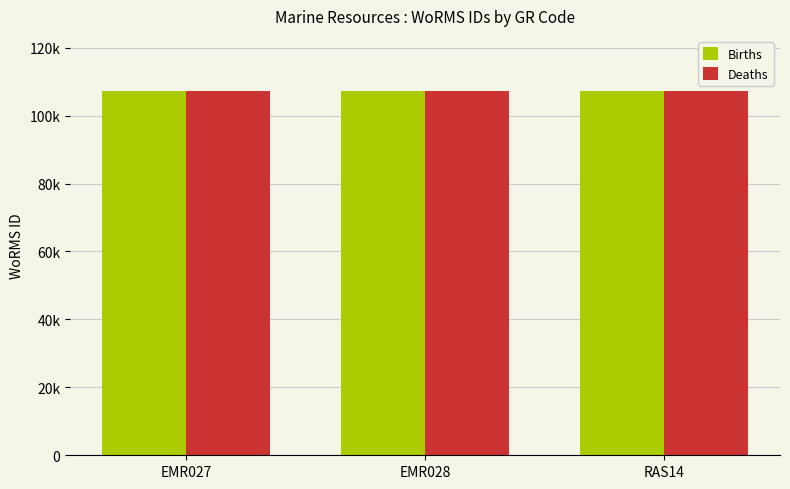

What is the label of the 3rd bar from the right?

EMR027